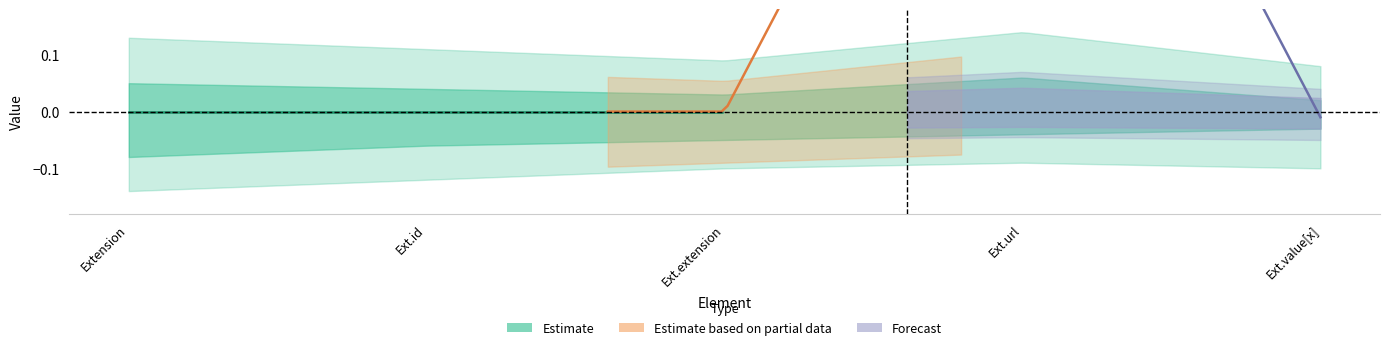

How many lines are shown in the chart?

2